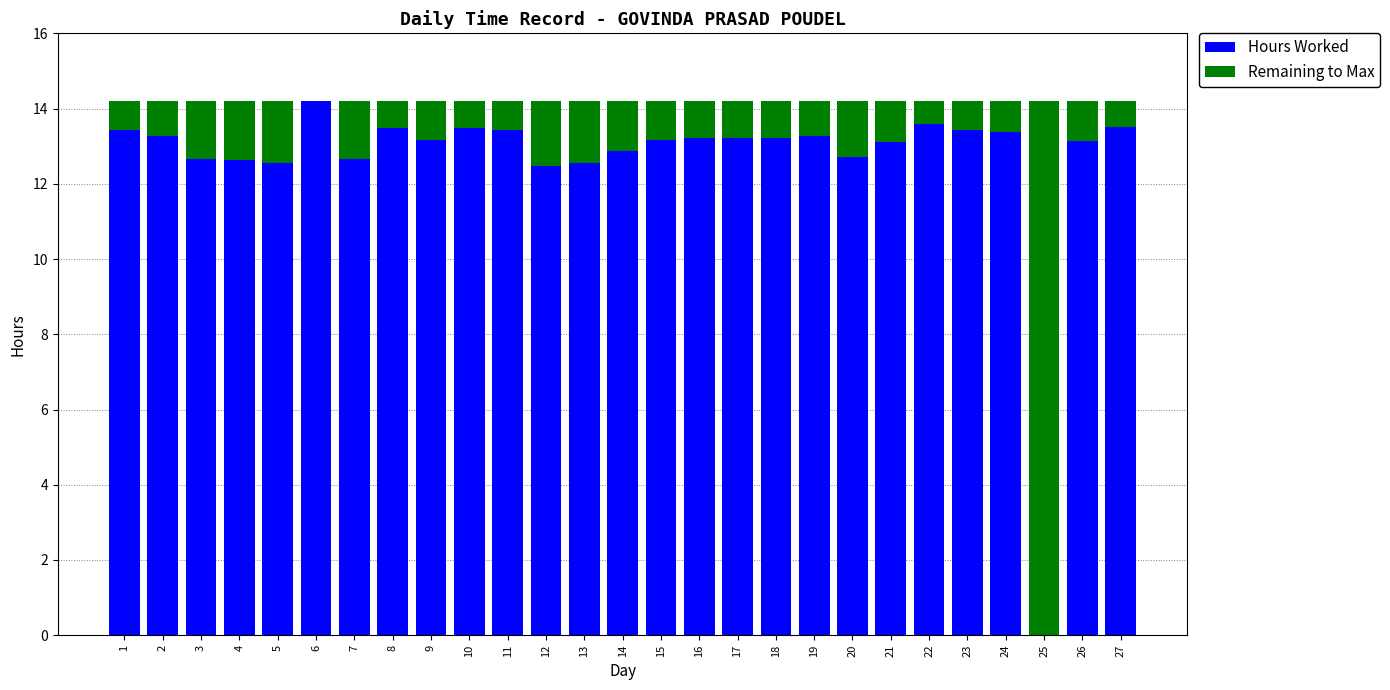

The value of Hours Worked at 23 is 24.0. True or false?

False